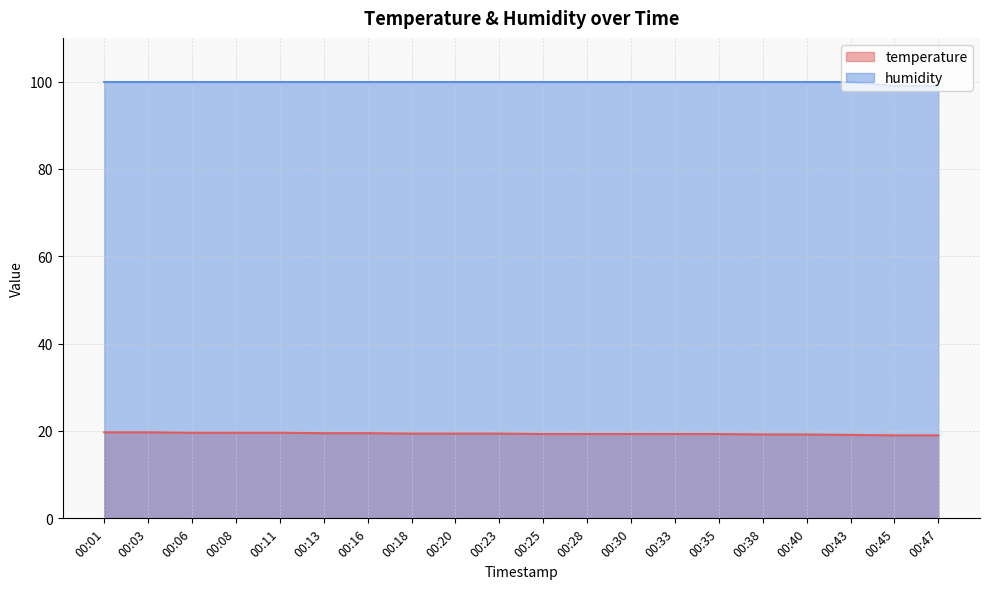

List the labels in order of humidity value, smallest first.

00:45, 00:47, 00:01, 00:03, 00:06, 00:08, 00:11, 00:13, 00:16, 00:18, 00:20, 00:23, 00:25, 00:28, 00:30, 00:33, 00:35, 00:38, 00:40, 00:43